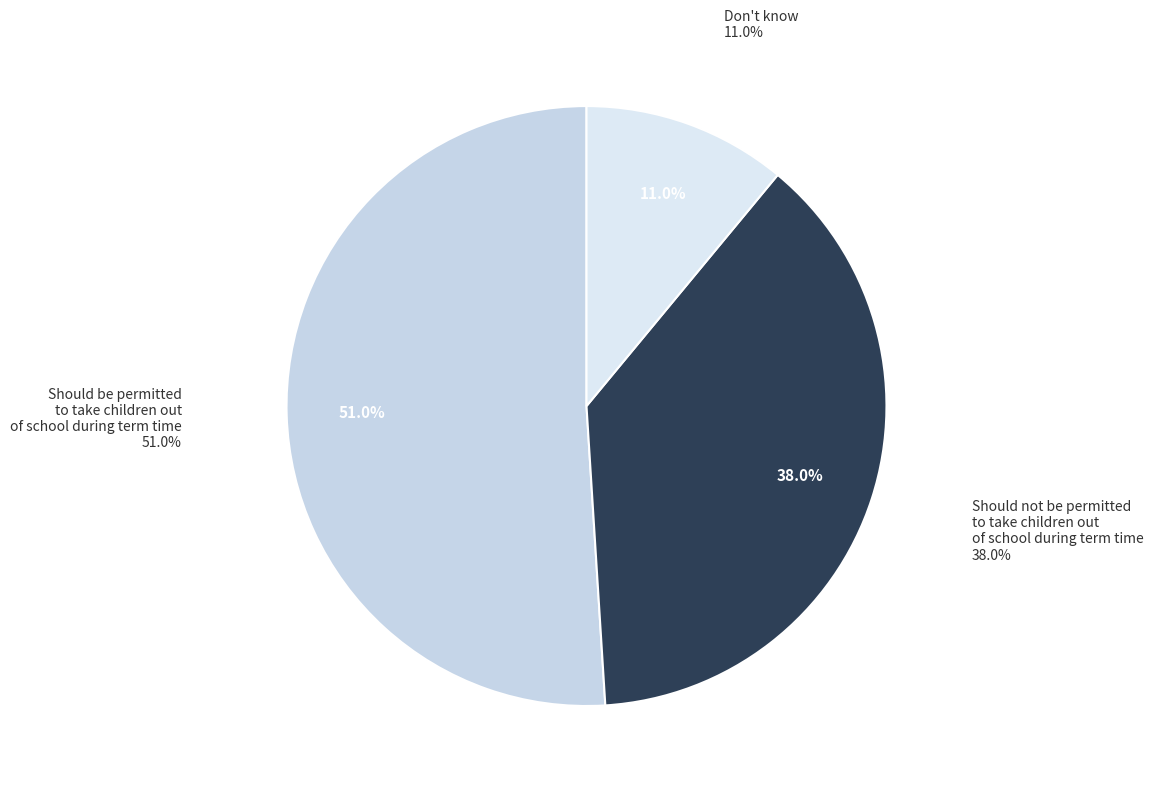

What is the majority slice?

Should be permitted to take children out of school during term time